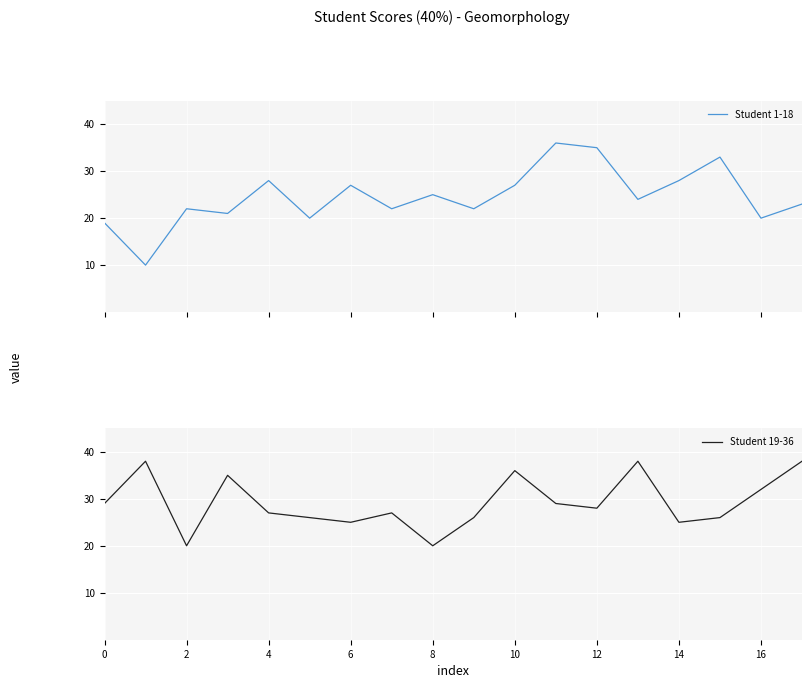

True or false: Student 19-36 and Student 1-18 intersect in this chart.

True